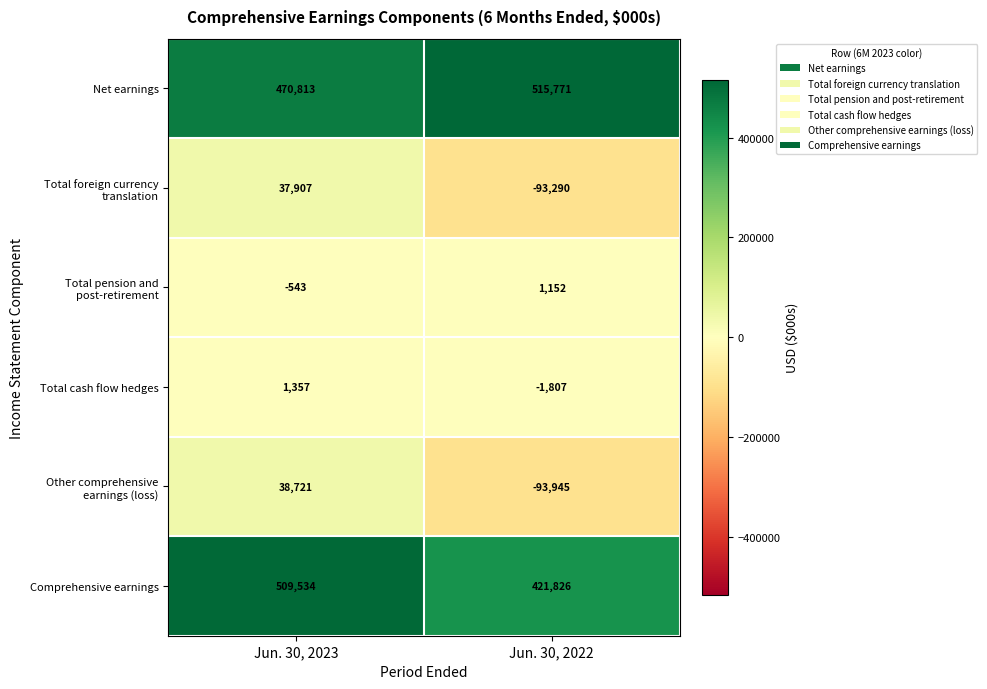

Which category has the lowest value across all series?

Jun. 30, 2022